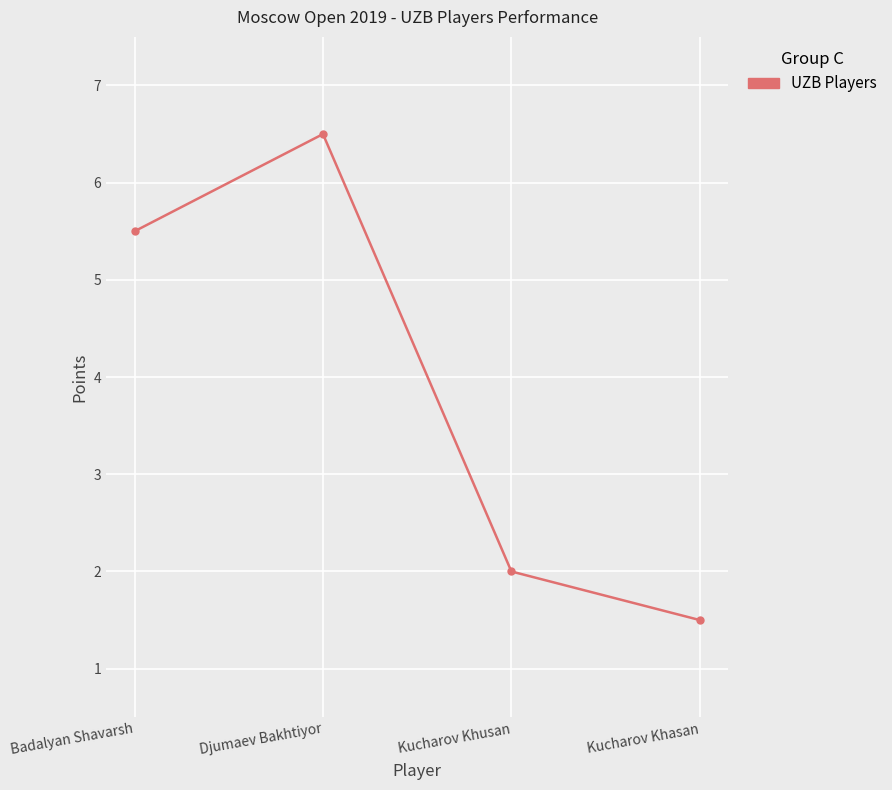

Reading left to right, extract all data points from this chart.

Badalyan Shavarsh=5.5	Djumaev Bakhtiyor=6.5	Kucharov Khusan=2.0	Kucharov Khasan=1.5